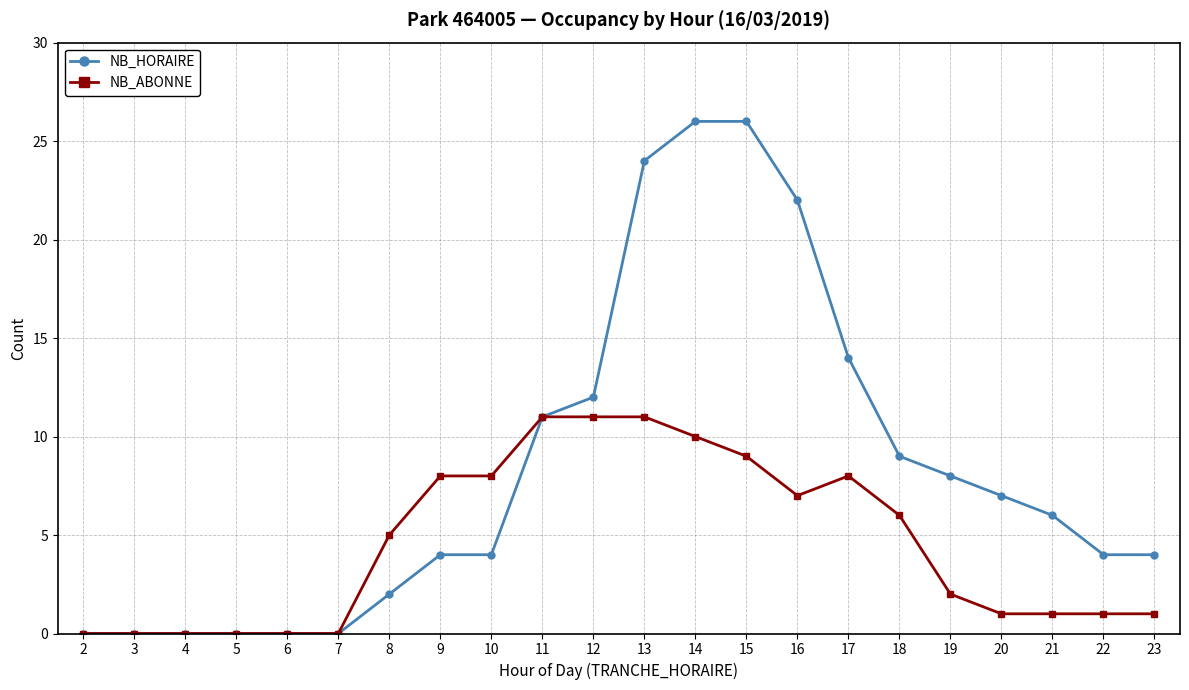

What is the maximum value for NB_HORAIRE?

26